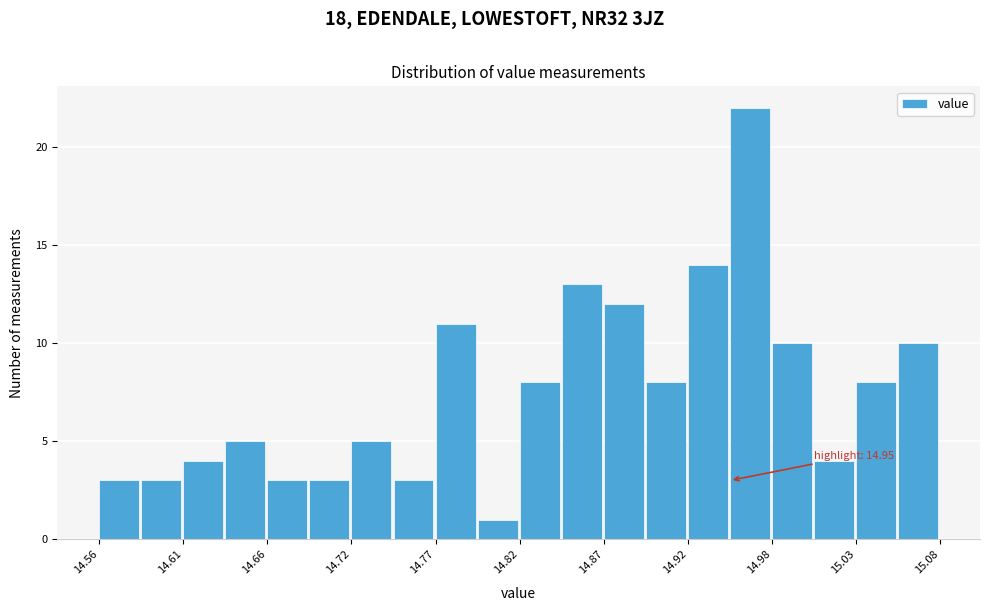

Around what value on the x-axis is the tallest bar? Give the approximate position of its centre, as read against the axis.

14.96